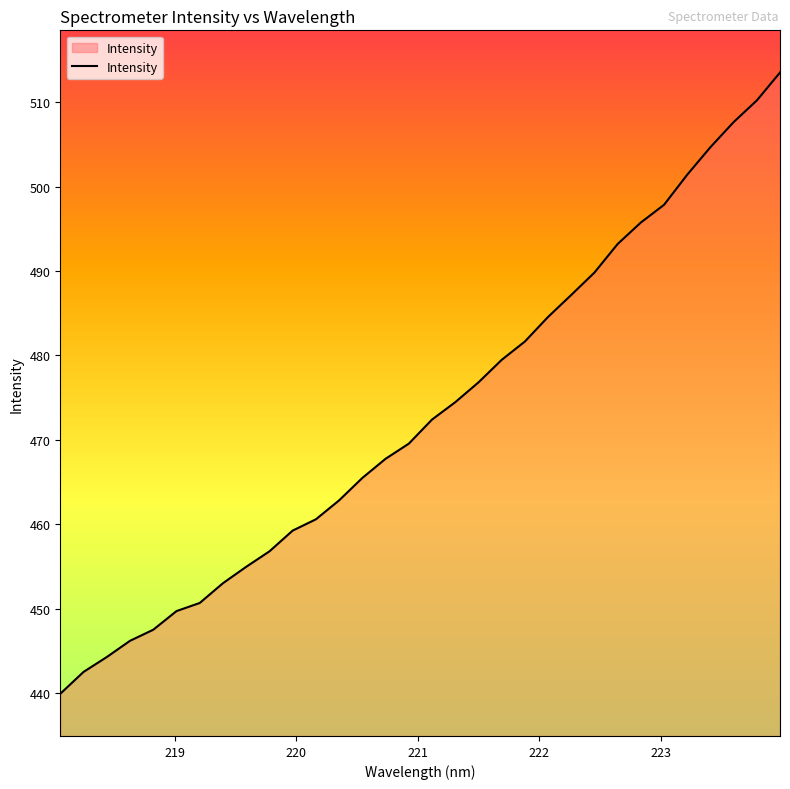

What is the difference between the maximum and minimum values?

73.6